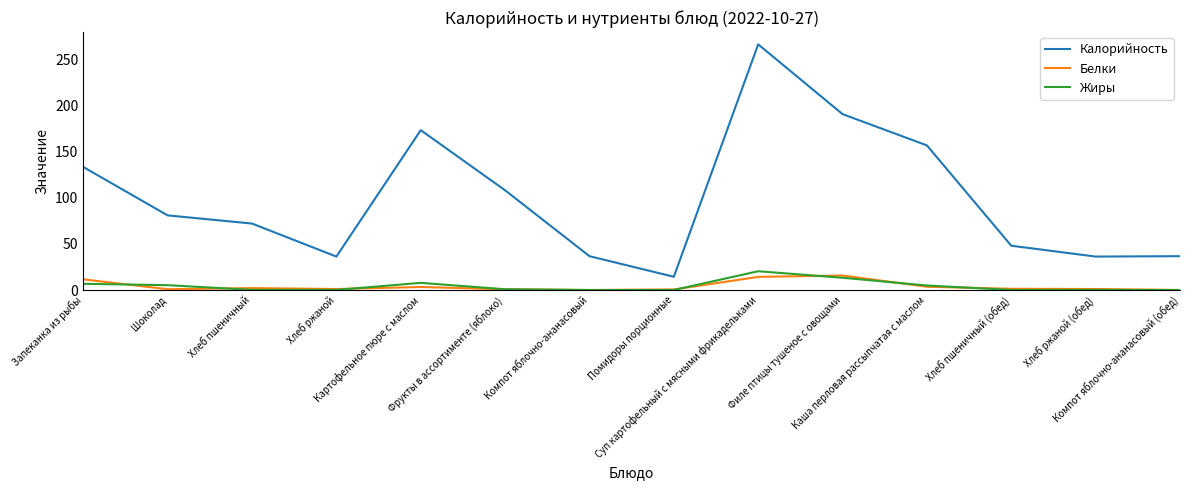

What is the sum of the Калорийность values at Компот яблочно-ананасовый (обед) and Шоколад?

117.5